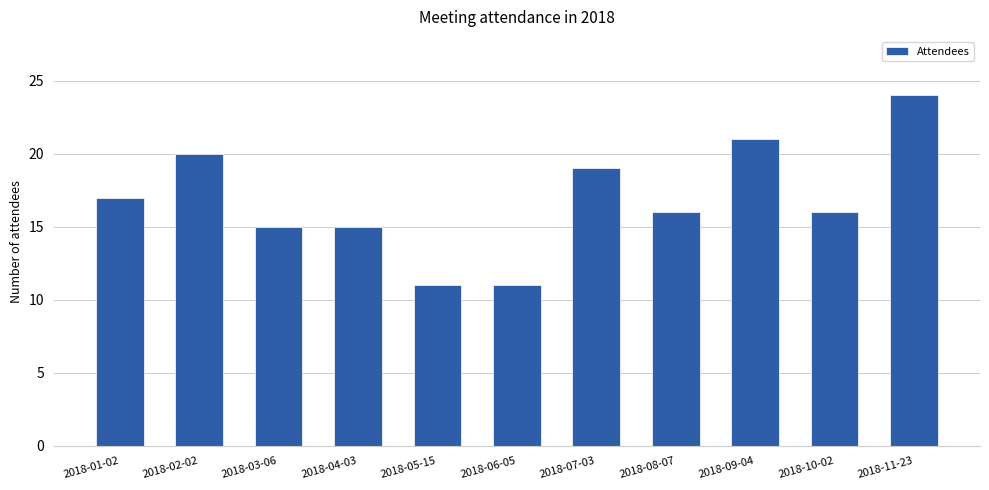

What is the sum of all values?

185